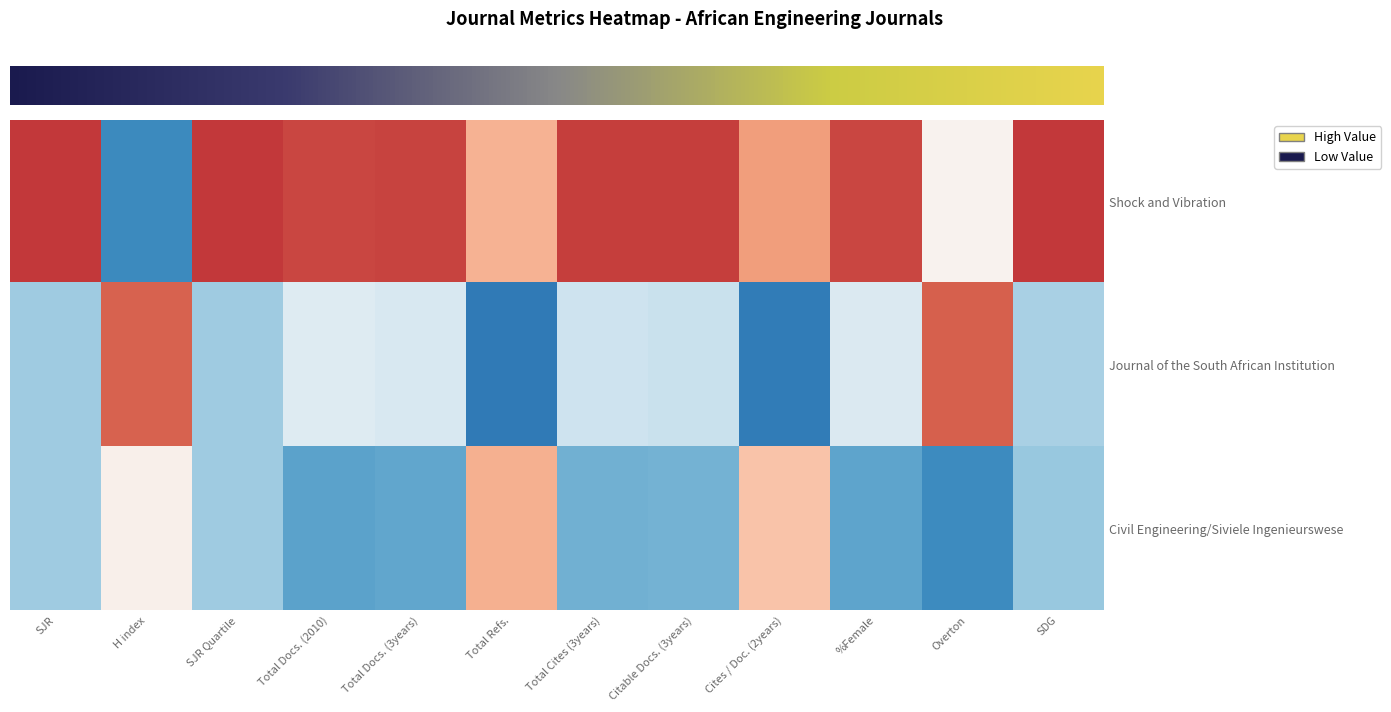

Which label corresponds to the largest value in the chart?

SJR Quartile